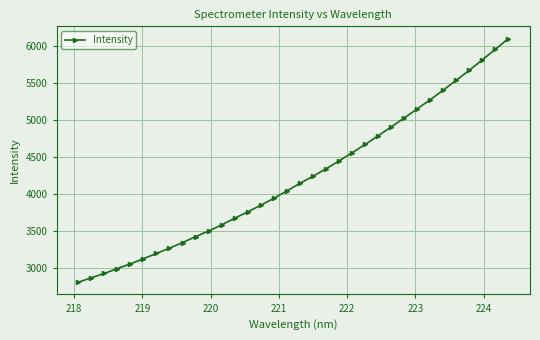

What is the greatest value displayed?

6099.2